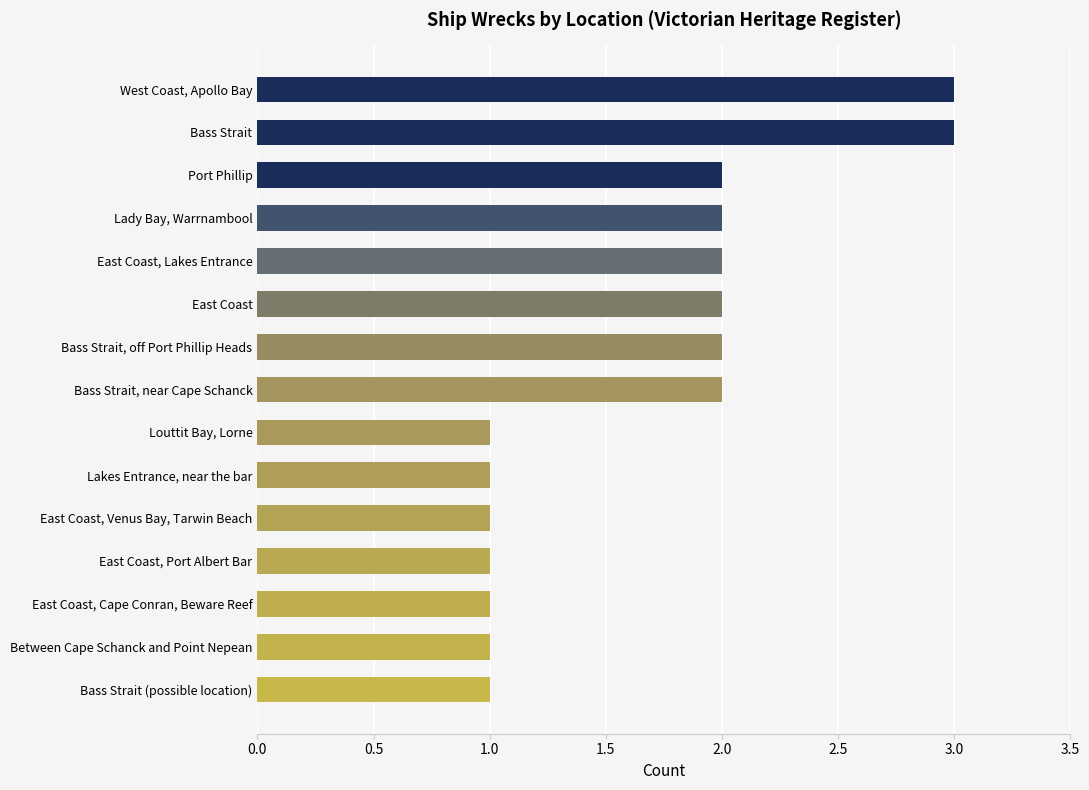

What position from the top is Lakes Entrance, near the bar?

10